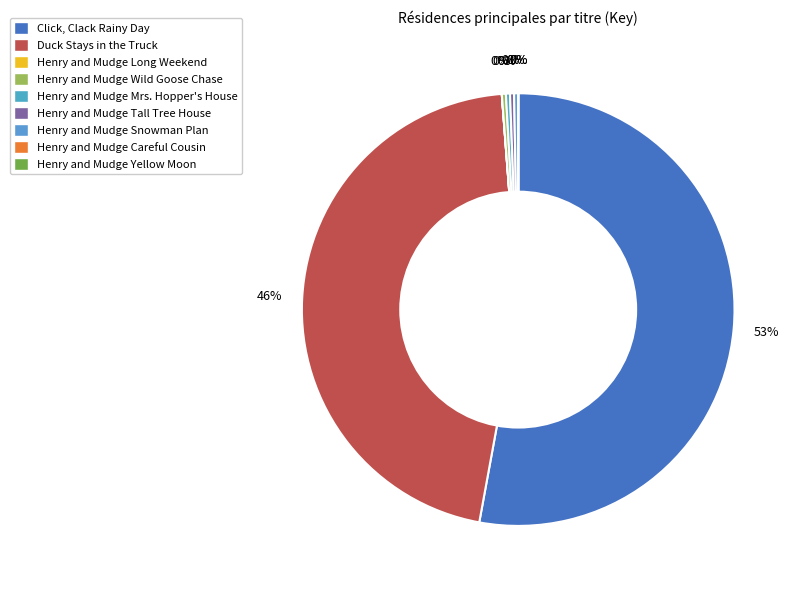

Rank the categories by value from highest to lowest.

Click, Clack Rainy Day, Duck Stays in the Truck, Henry and Mudge and the Tall Tree House, Henry and Mudge and the Wild Goose Chase, Henry and Mudge and the Snowman Plan, Henry and Mudge and Mrs. Hopper's House, Henry and Mudge and the Long Weekend, Henry and Mudge under the Yellow Moon, Henry and Mudge and the Careful Cousin